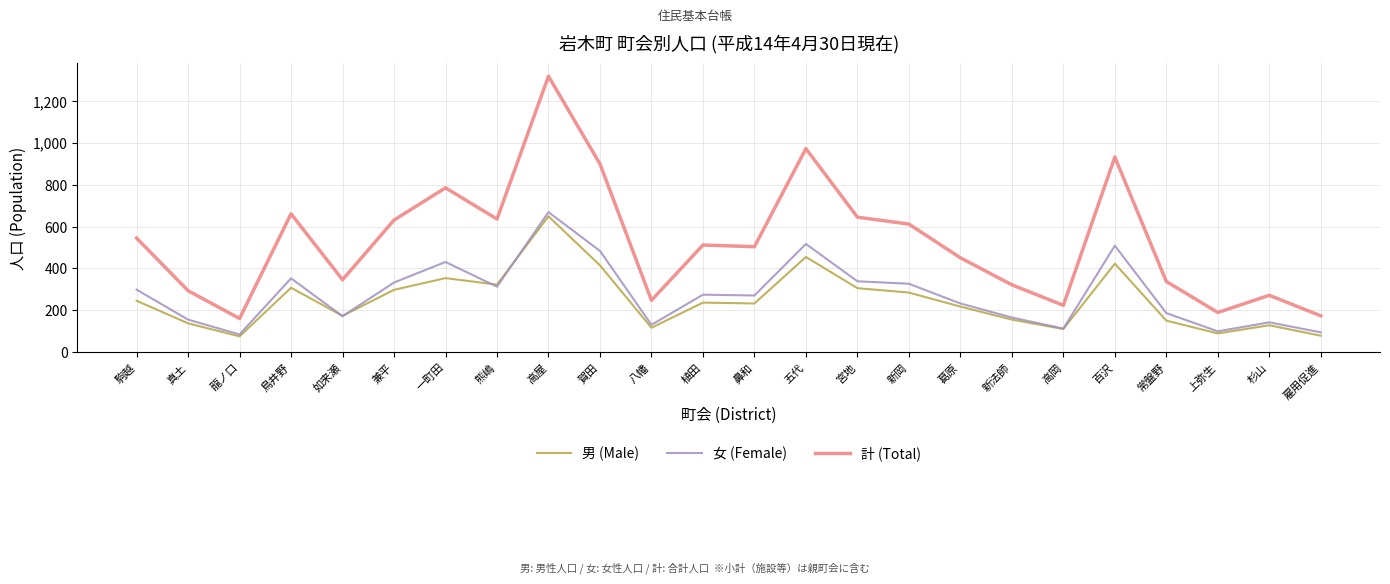

The value of 男 (Male) at 百沢 is 176. True or false?

False